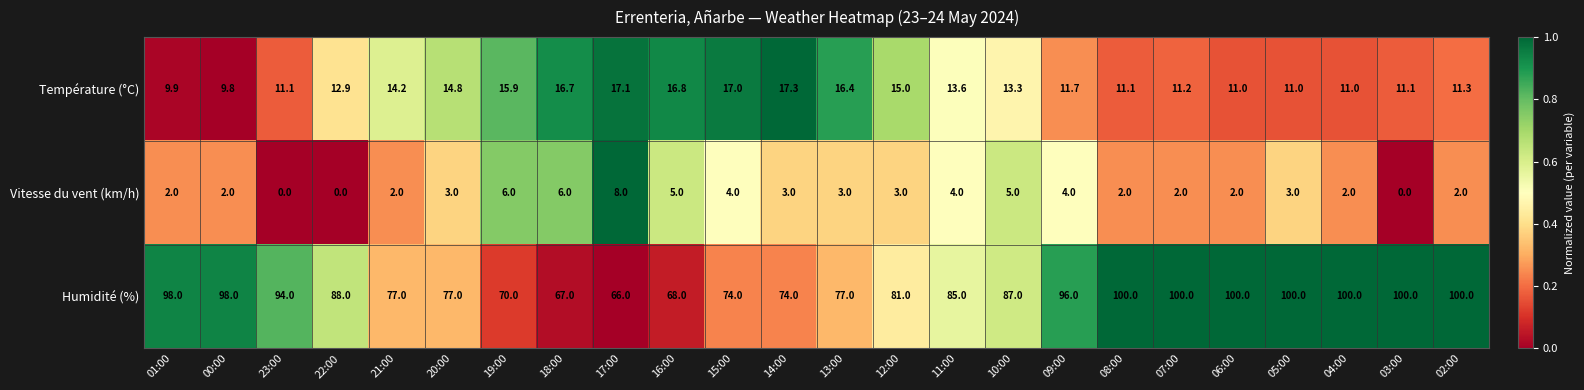

What is the difference between the highest and lowest values at 19:00?

64.0